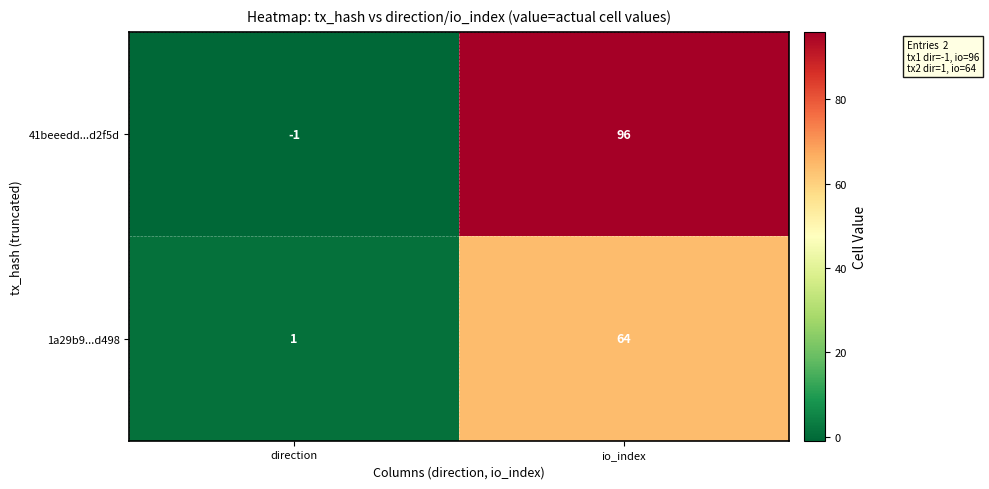

Rank the series by their maximum value, from highest to lowest.

41beeedd...d2f5d, 1a29b9...d498